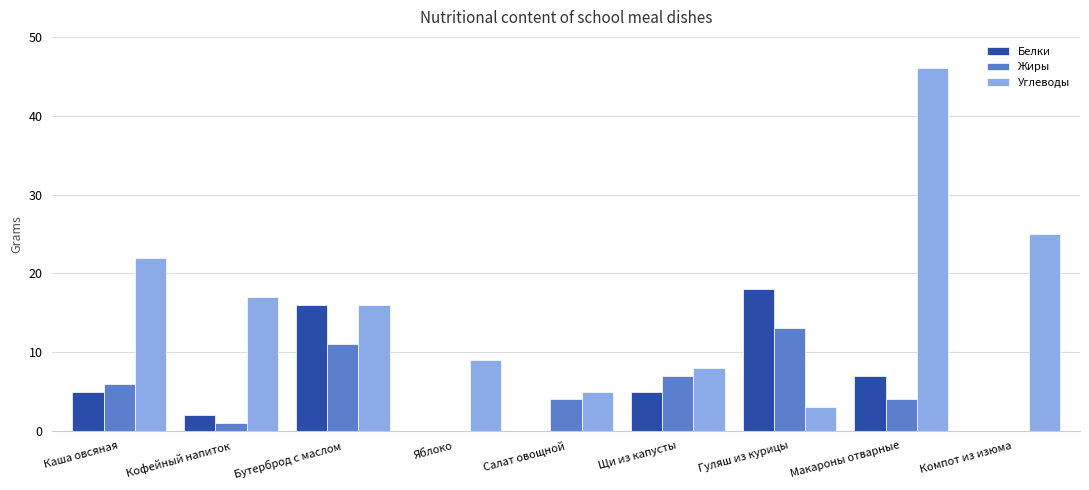

Which series has the largest range (max minus min)?

Углеводы